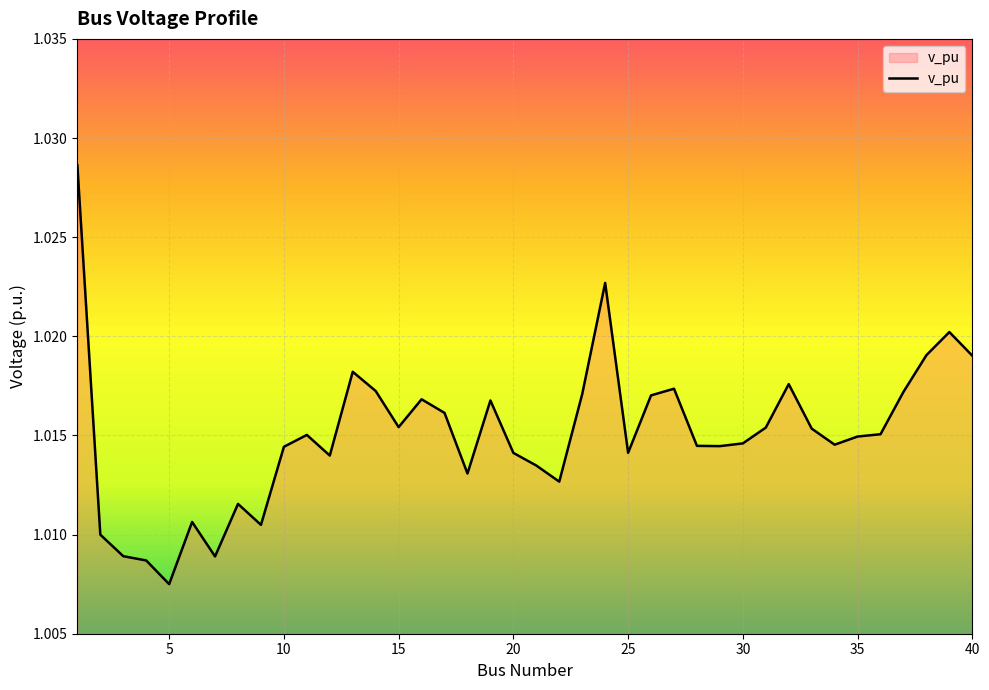

How many lines are shown in the chart?

1